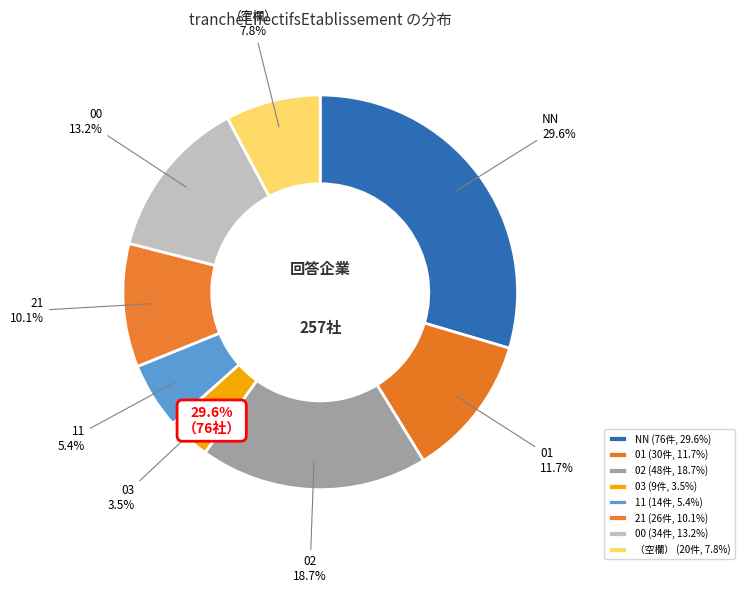

Which slice is the largest?

NN